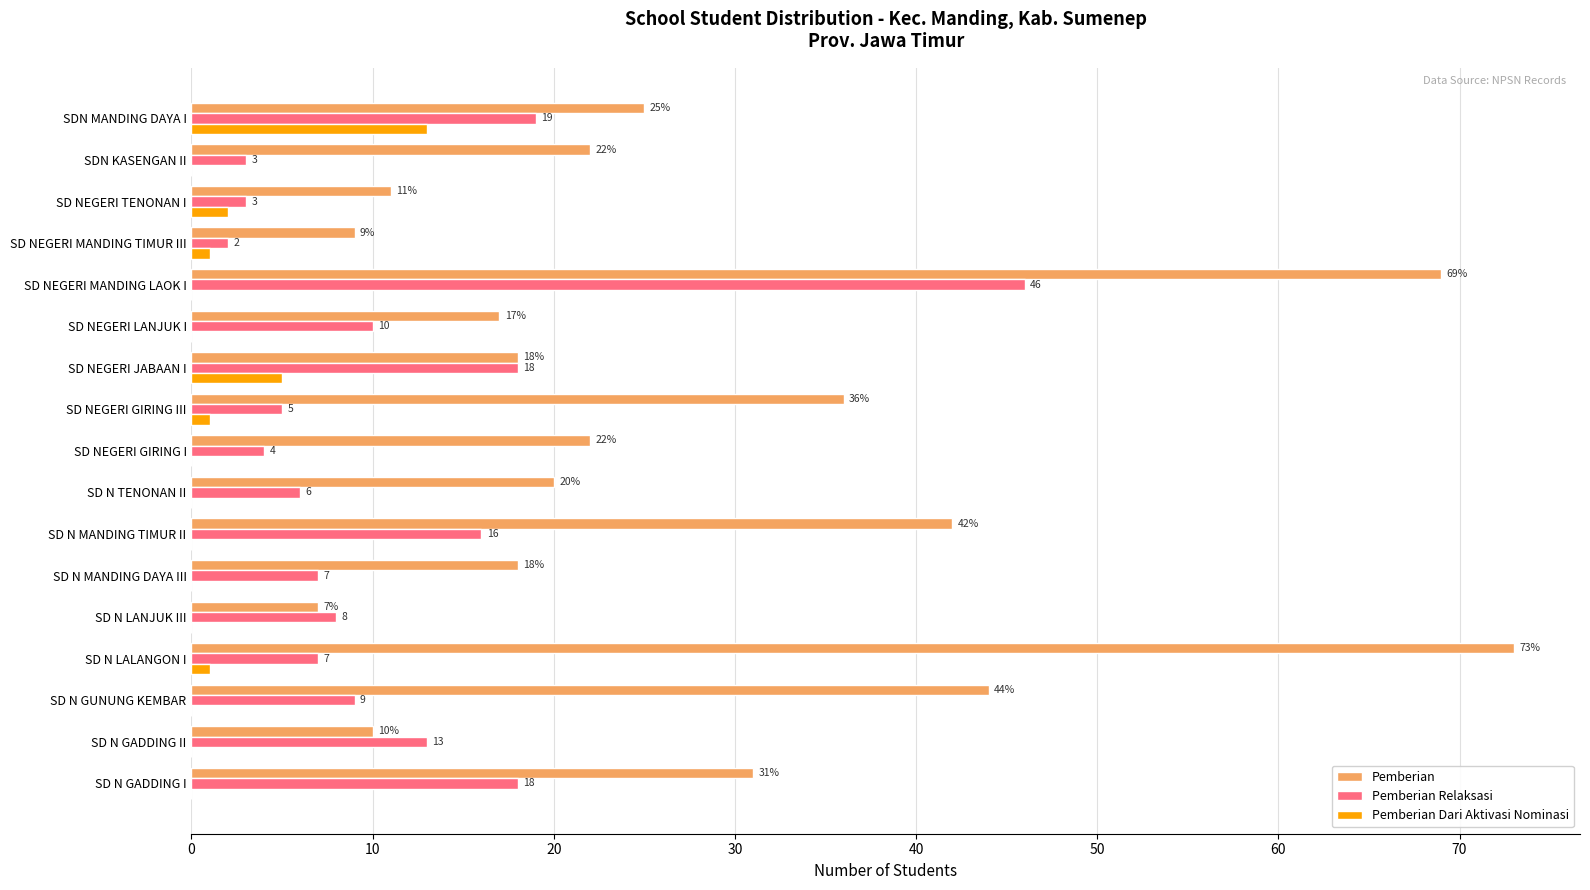

What is the sum of all Pemberian Relaksasi values?

194